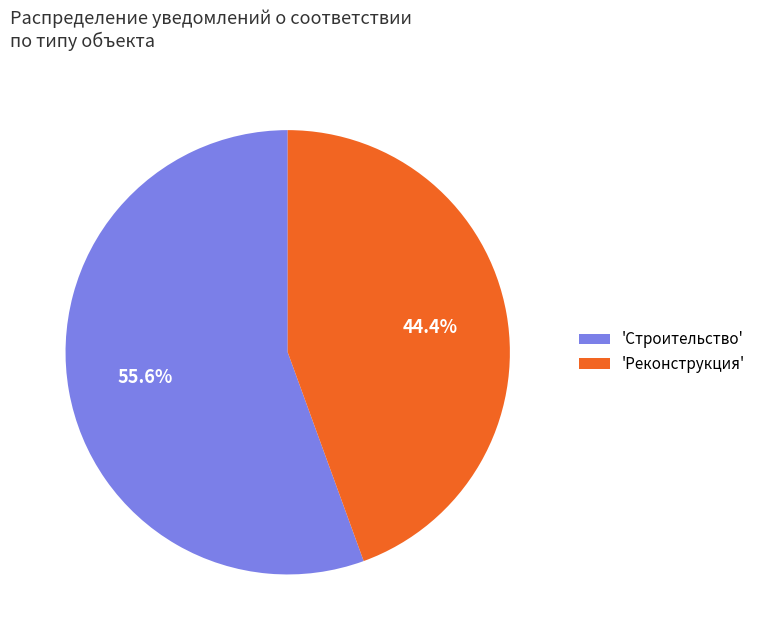

Approximately how many times larger is the value at 'Реконструкция' compared to 'Строительство'?

0.8